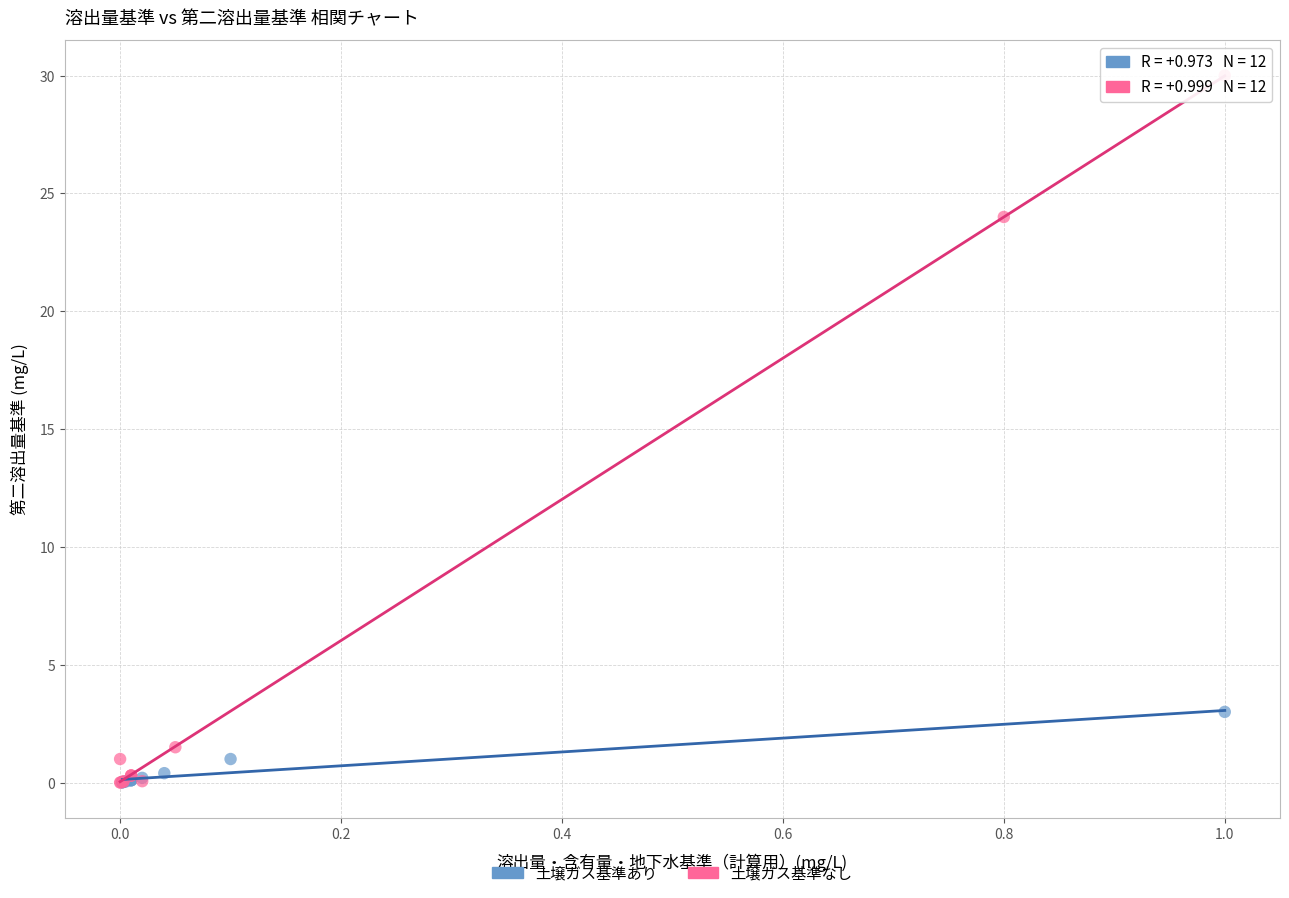

Which series contains the highest Y value?

土壌ガス基準なし